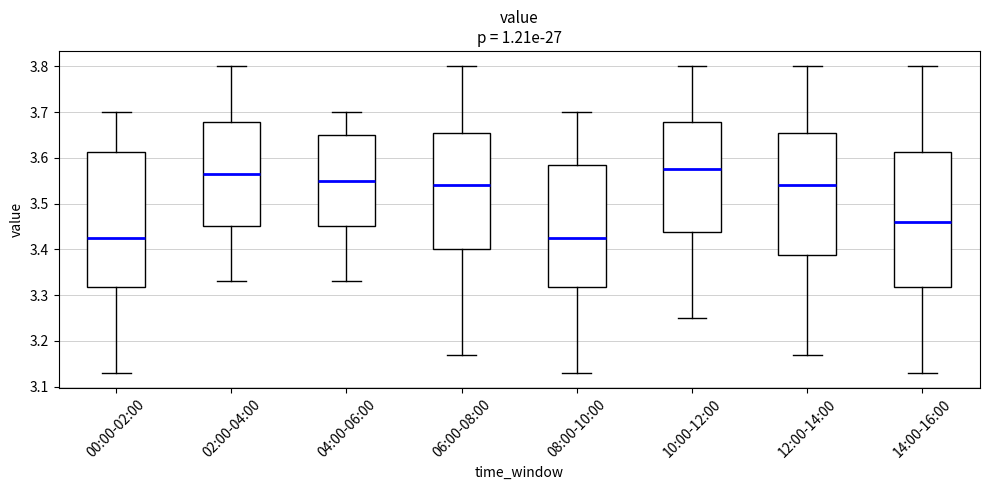

Reading left to right, read every box against the y-axis: the position of its median line, the range the box covers, and the ends of its whiskers. The values are not printed on the chart, so give them approximately, as read against the axis.

00:00-02:00: median 3.43, box 3.32 to 3.61, whiskers 3.13 to 3.70
02:00-04:00: median 3.57, box 3.45 to 3.68, whiskers 3.33 to 3.80
04:00-06:00: median 3.55, box 3.45 to 3.65, whiskers 3.33 to 3.70
06:00-08:00: median 3.54, box 3.40 to 3.66, whiskers 3.17 to 3.80
08:00-10:00: median 3.43, box 3.32 to 3.59, whiskers 3.13 to 3.70
10:00-12:00: median 3.58, box 3.44 to 3.68, whiskers 3.25 to 3.80
12:00-14:00: median 3.54, box 3.39 to 3.66, whiskers 3.17 to 3.80
14:00-16:00: median 3.46, box 3.32 to 3.61, whiskers 3.13 to 3.80